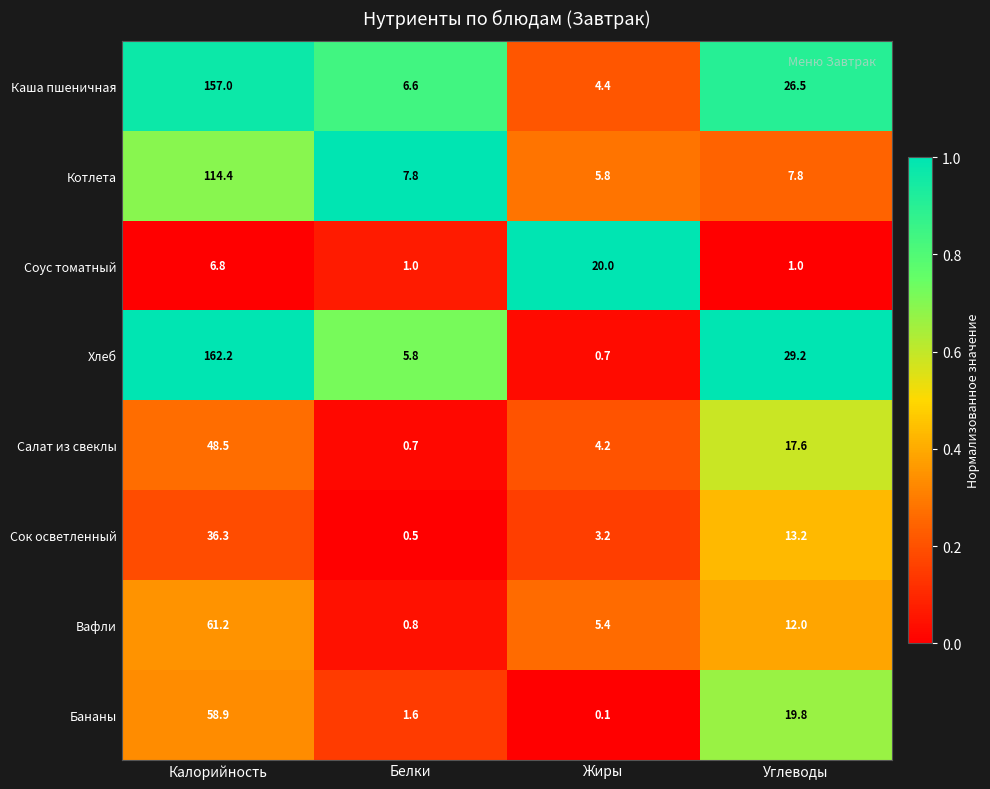

What is the spread (max minus min) of values at Жиры?

19.9